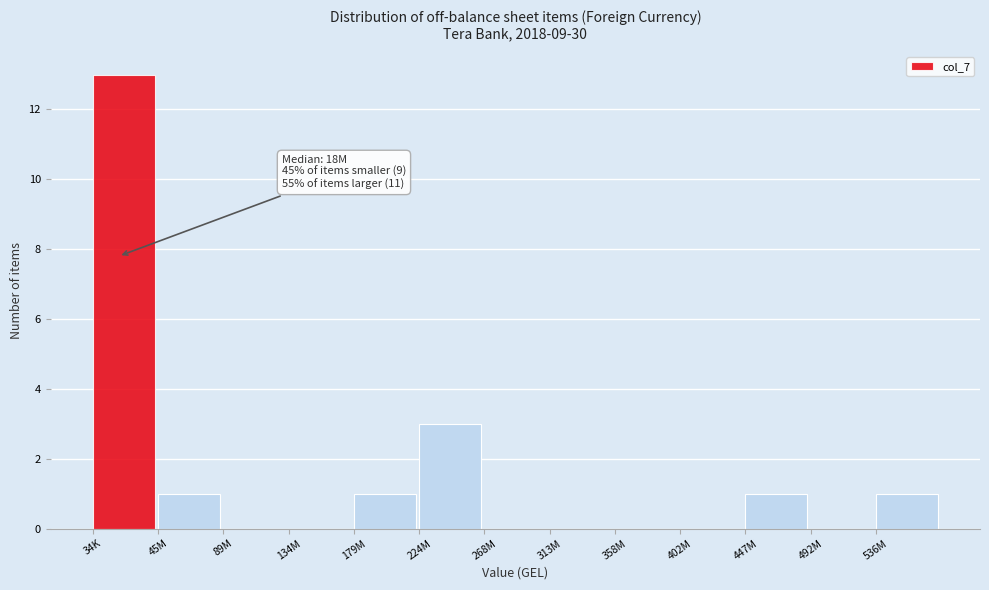

Reading left to right, what are all the values shown in this chart?

34K=13	45M=1	89M=0	134M=0	179M=1	224M=3	268M=0	313M=0	358M=0	402M=0	447M=1	492M=0	536M=1